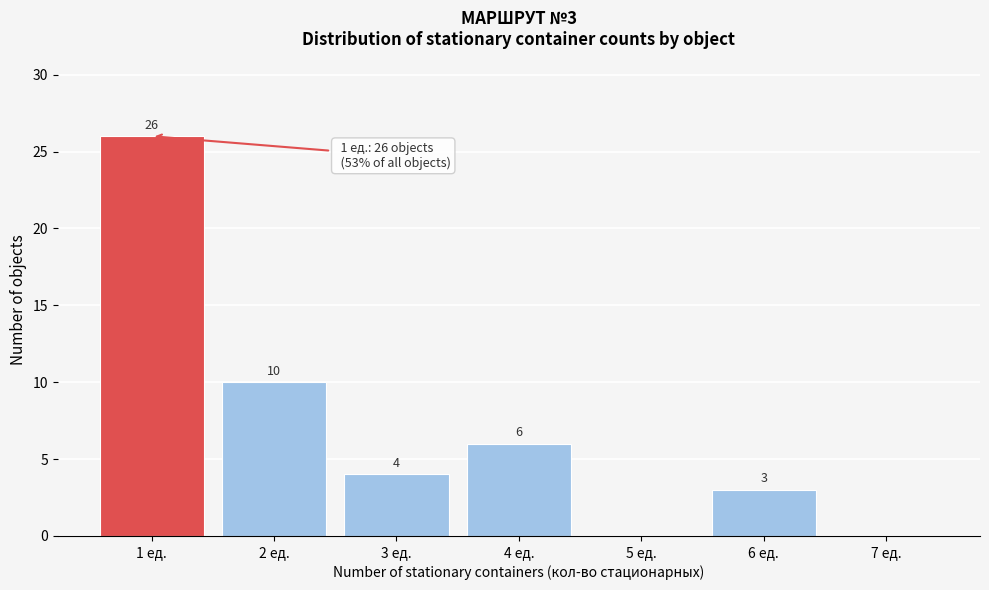

Reading right to left, transcribe all the data shown in this chart.

7 ед.=0	6 ед.=3	5 ед.=0	4 ед.=6	3 ед.=4	2 ед.=10	1 ед.=26